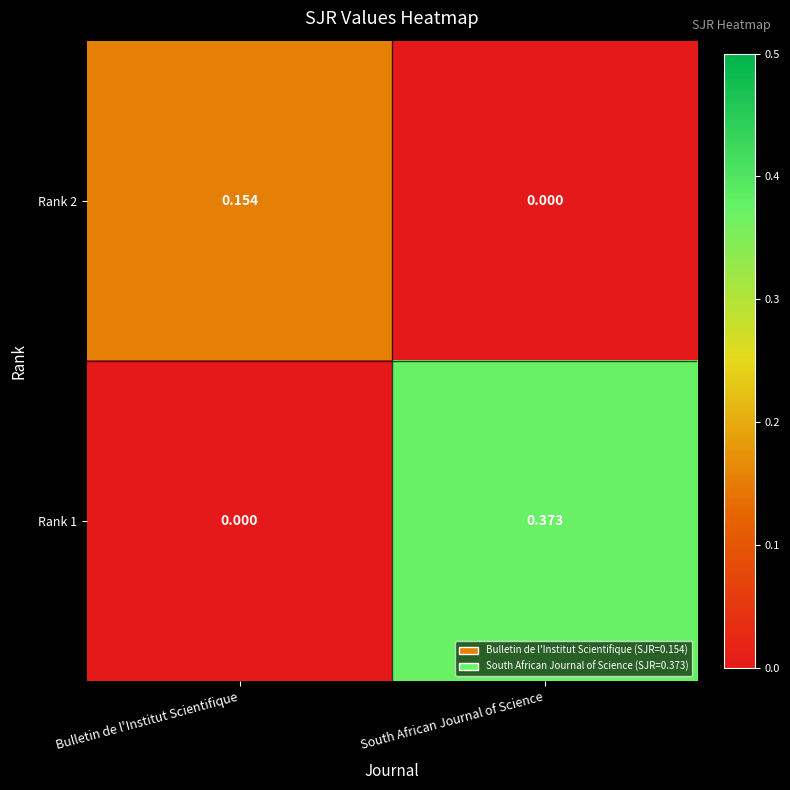

Between Bulletin de l'Institut Scientifique and South African Journal of Science, which series saw the biggest shift?

Rank 1